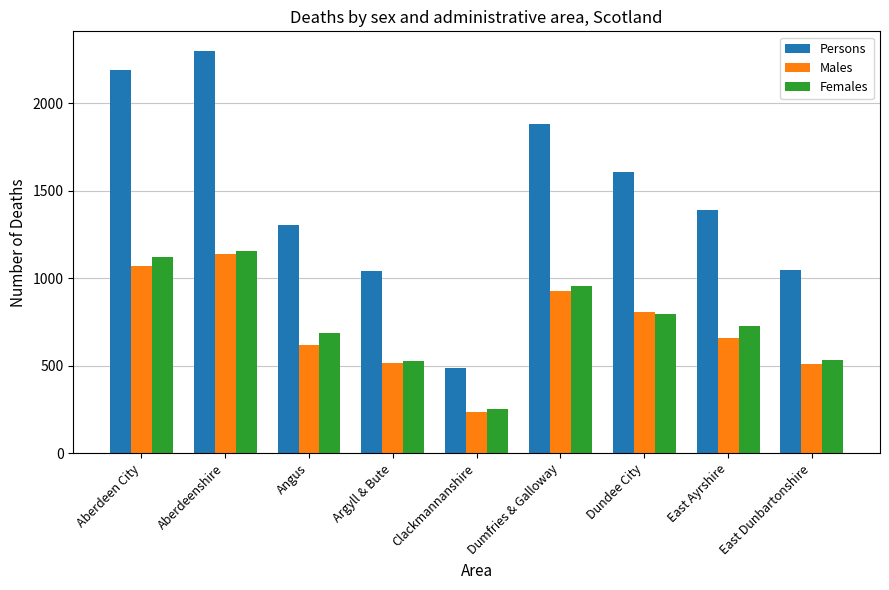

What is the difference between the second highest and second lowest values in the Persons series?

1145